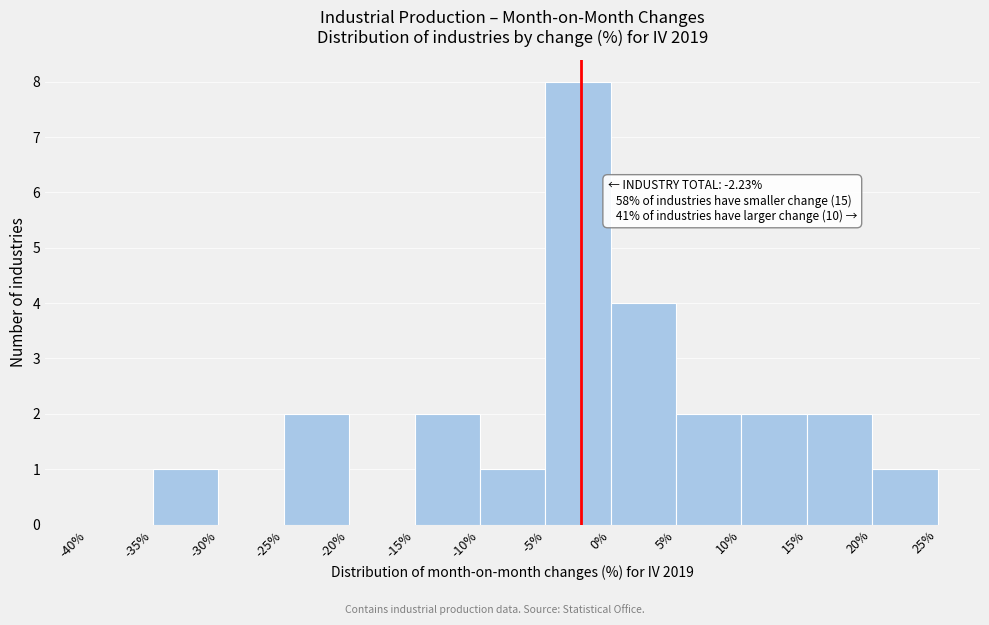

Over which range of the x-axis is the bar tallest?

-5% to 0%